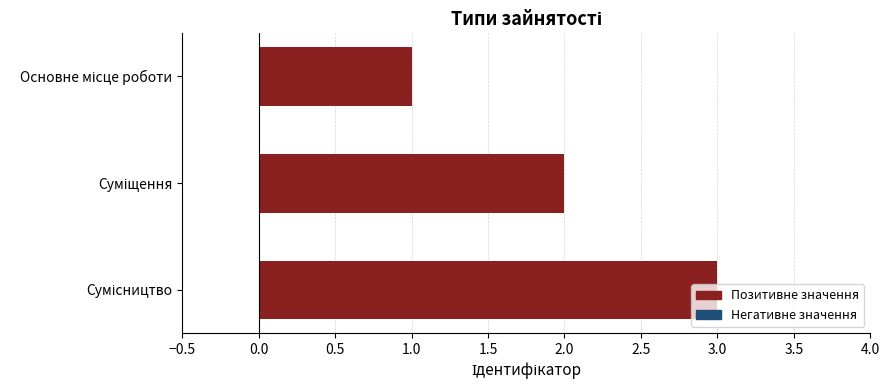

What is the maximum value shown in the chart?

3